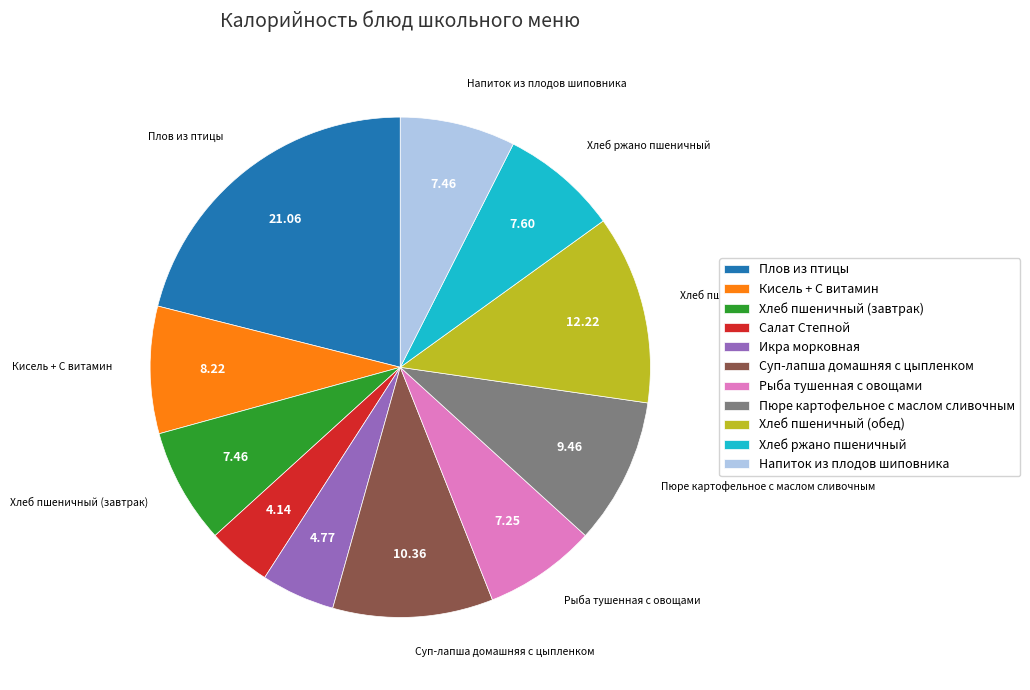

What is the largest slice in the pie chart?

Плов из птицы